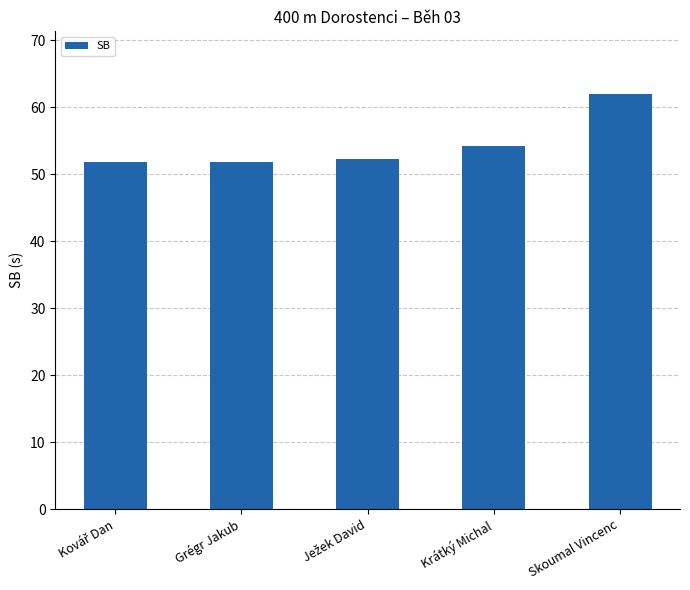

Read the value at Skoumal Vincenc.

62.0